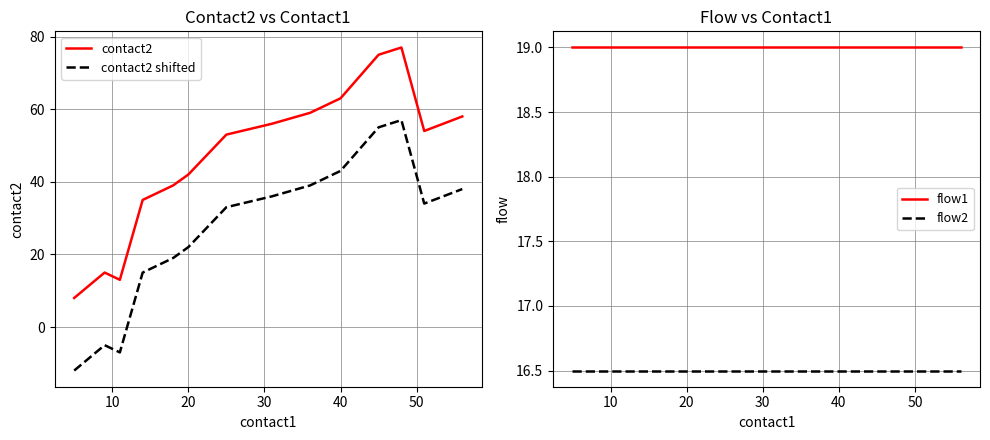

The contact2 shifted series shows 34 at 20. True or false?

False